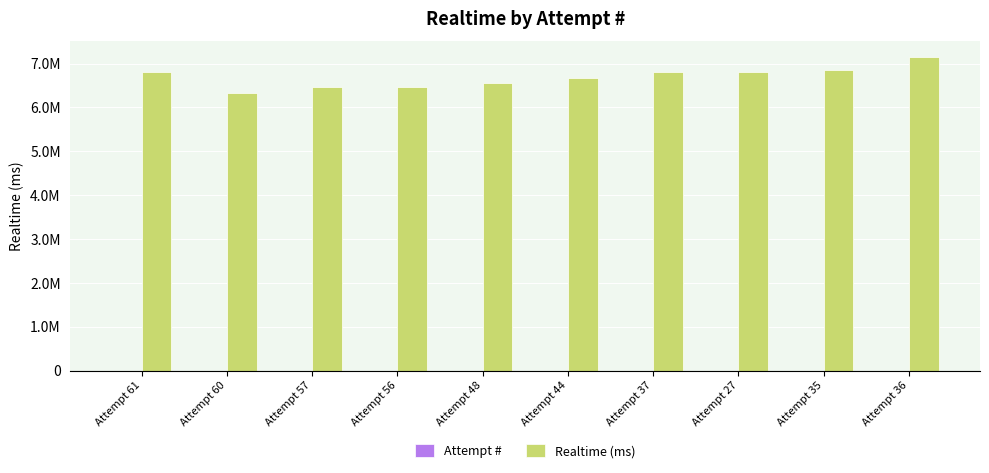

At which label does Attempt # first exceed 48?

Attempt 61